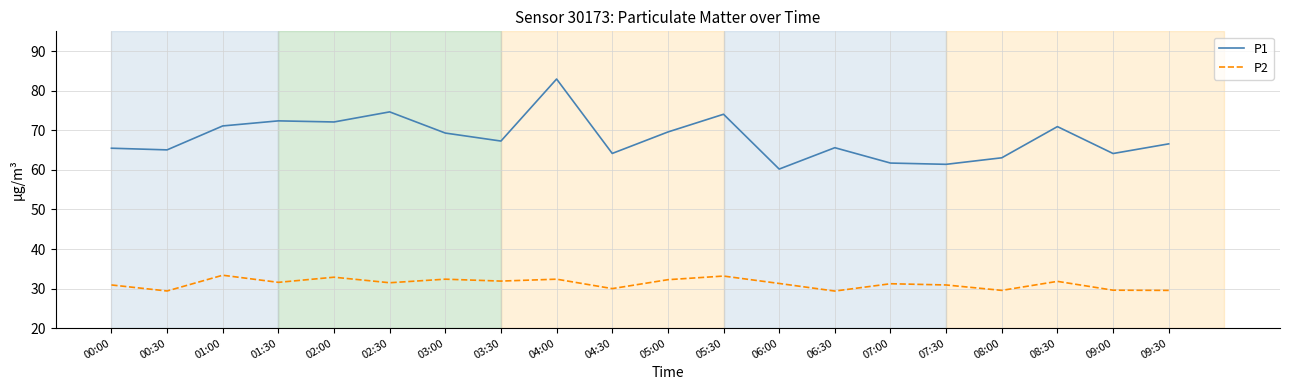

What is the maximum value for P2?

33.4